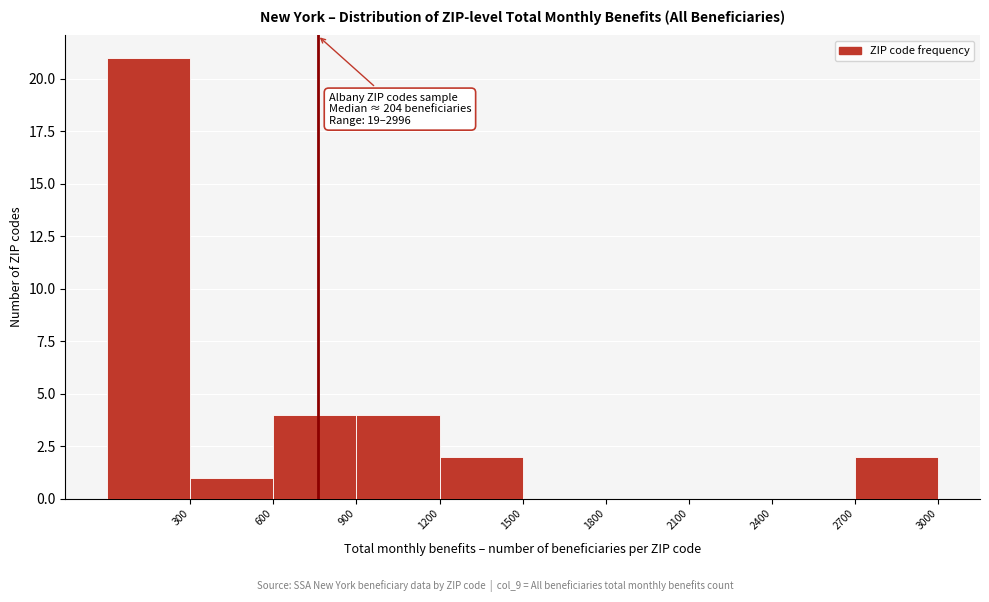

Which range on the x-axis has the tallest bar?

0 to 300